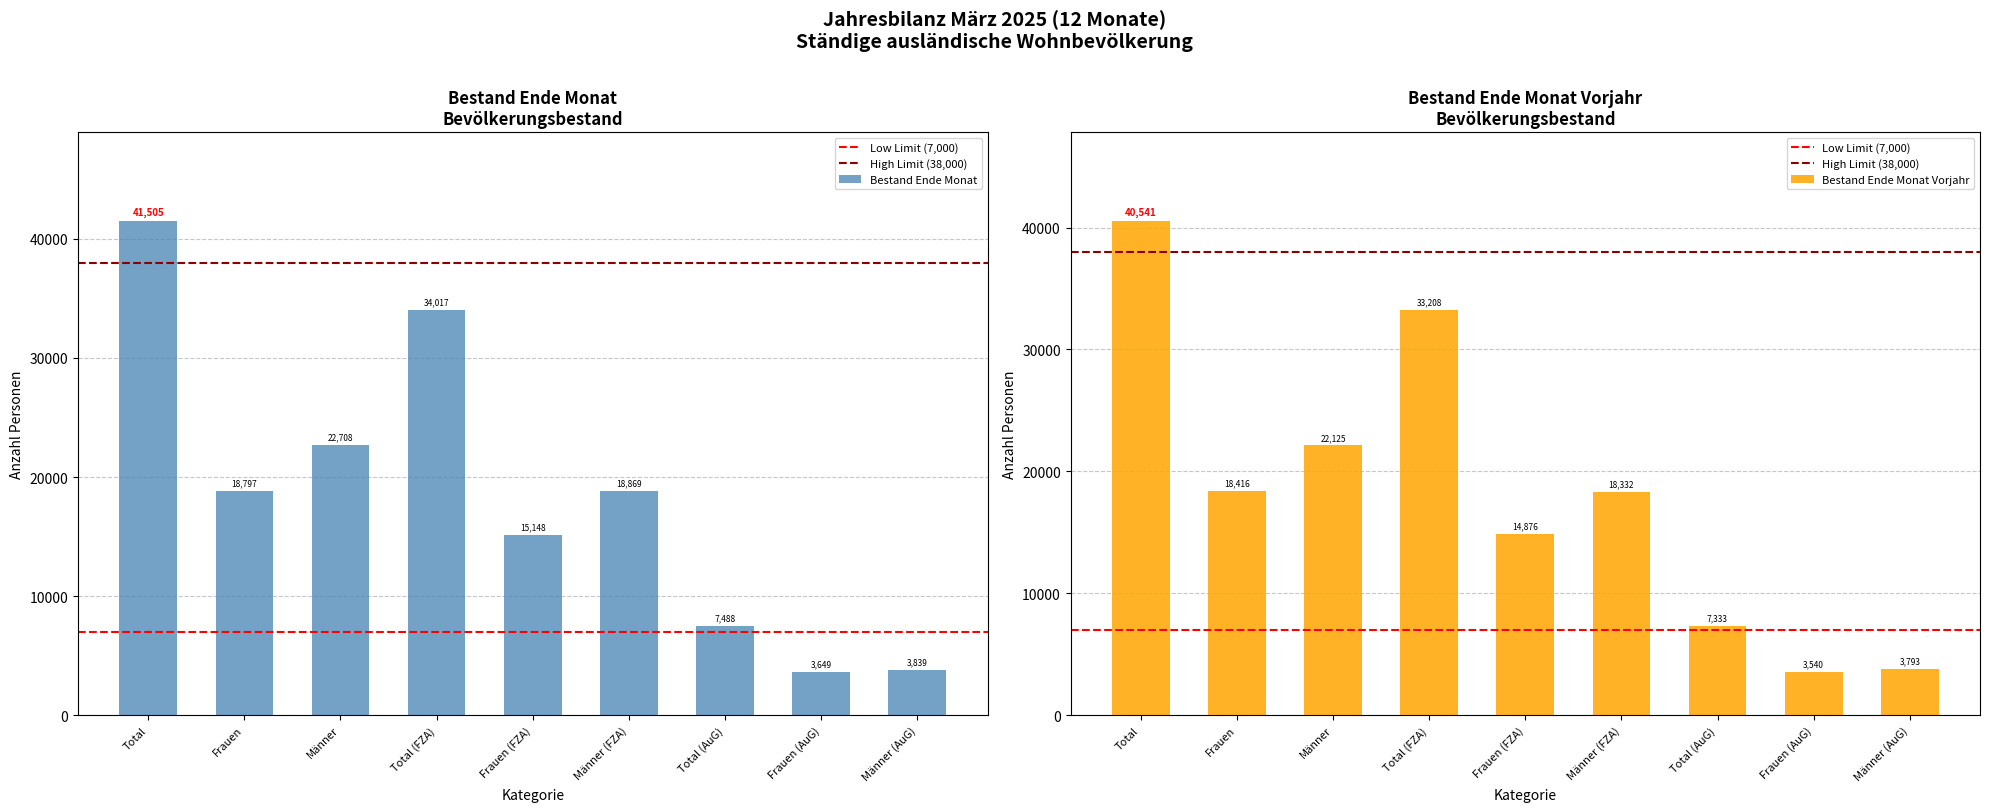

List the series in order of their overall mean, lowest first.

Bestand Ende Monat Vorjahr, Bestand Ende Monat